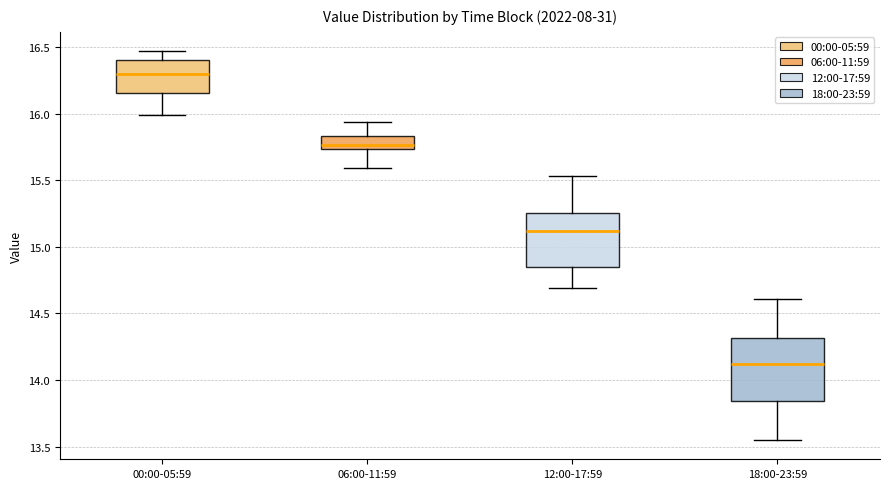

Where does the lower whisker of the box for 06:00-11:59 end on the y-axis? The values are not printed on the chart, so give them approximately, as read against the axis.

15.60